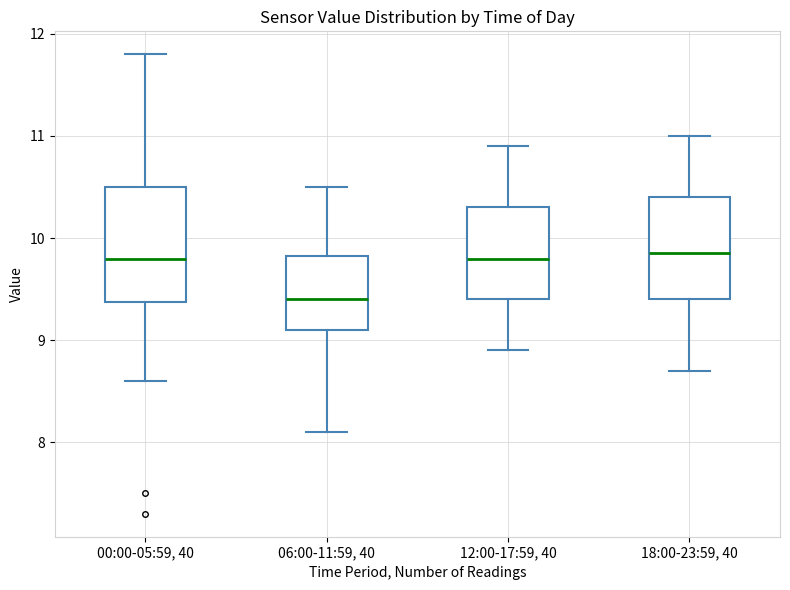

Which box's median line is the lowest?

06:00-11:59, 40